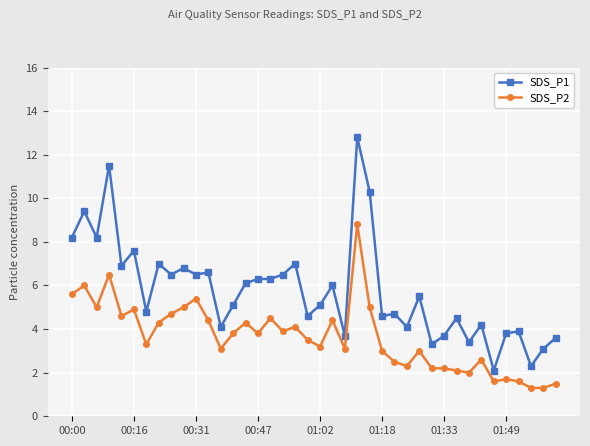

How many distinct data groups are displayed?

2